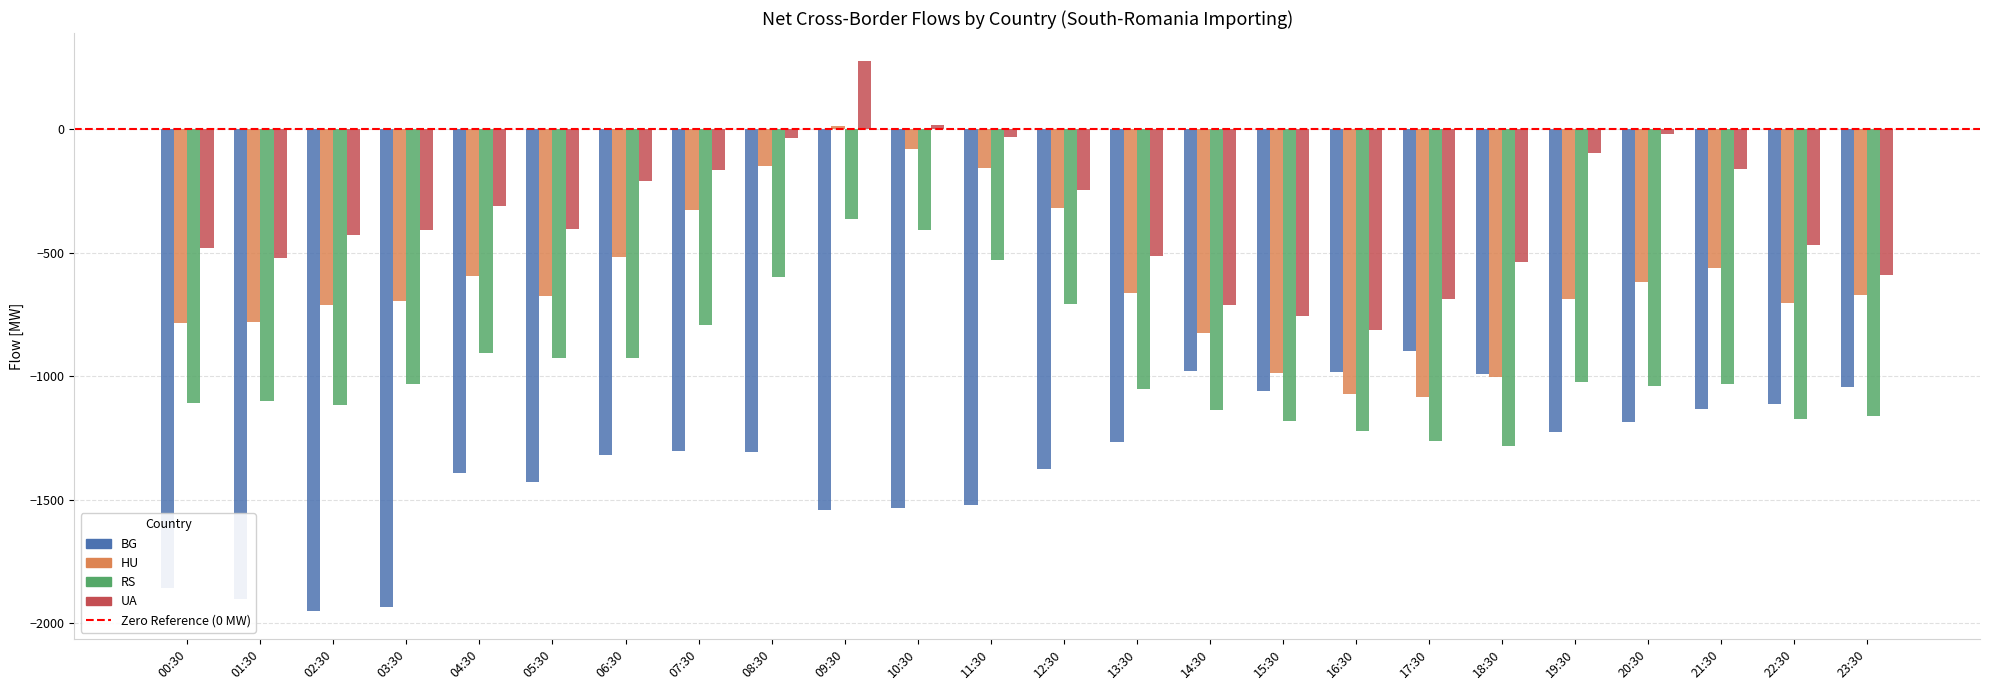

What is the smallest value displayed?

-1951